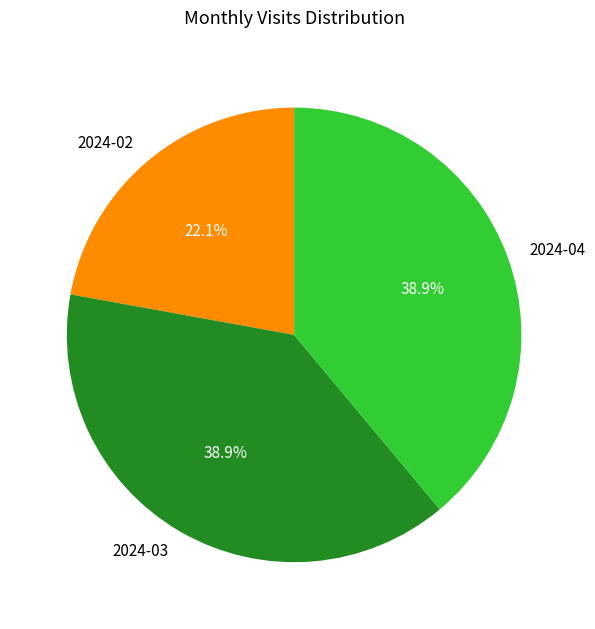

To the nearest percent, what is the difference between the 2024-03 and 2024-02 slice percentages?

17%